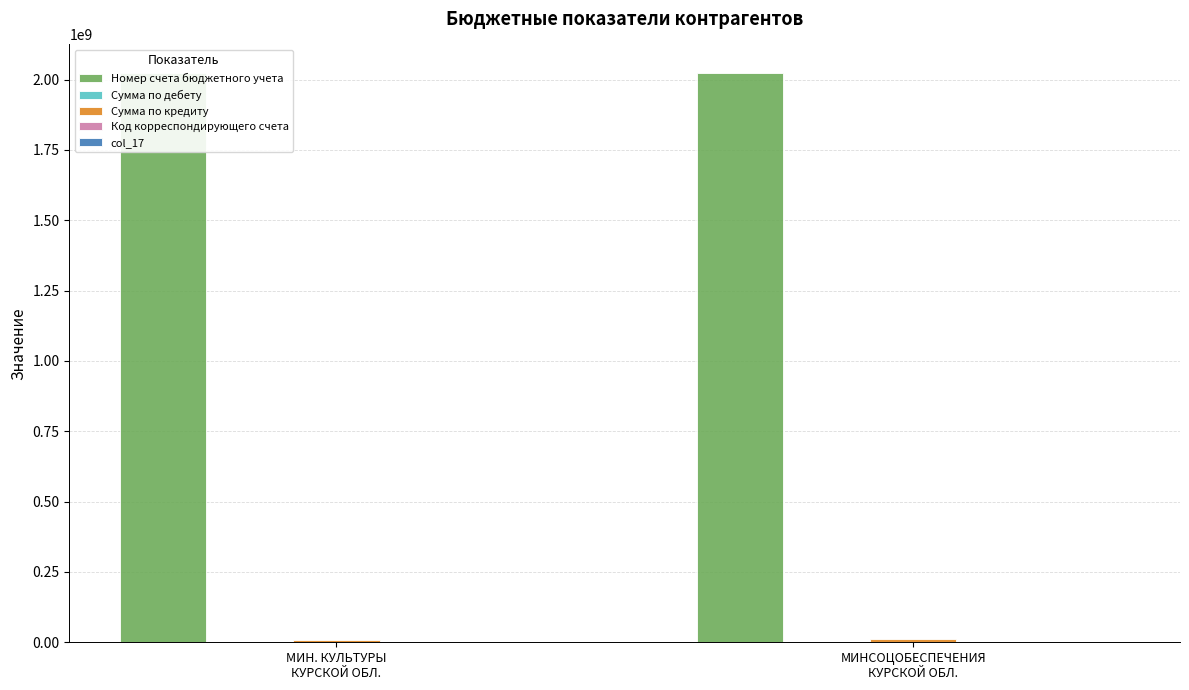

What position from the left is МИН. КУЛЬТУРЫ
КУРСКОЙ ОБЛ.?

1